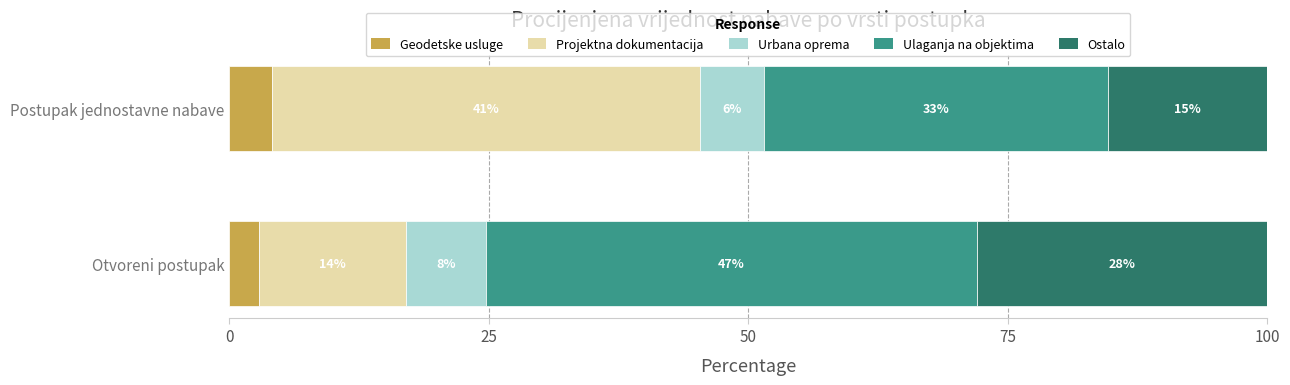

What are all the series names shown in the legend?

Geodetske usluge, Projektna dokumentacija, Urbana oprema, Ulaganja na objektima, Ostalo